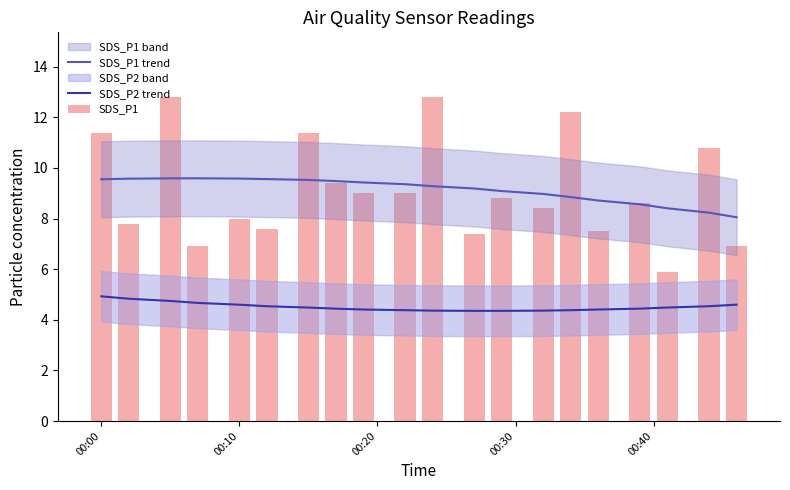

How many values in the SDS_P1 trend series are below 9?

7